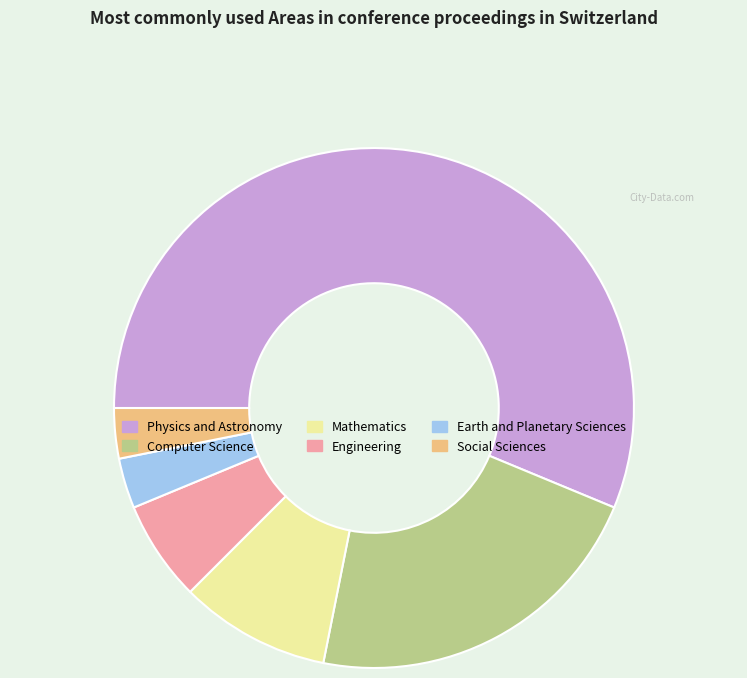

True or false: Physics and Astronomy accounts for 71% of the total.

False